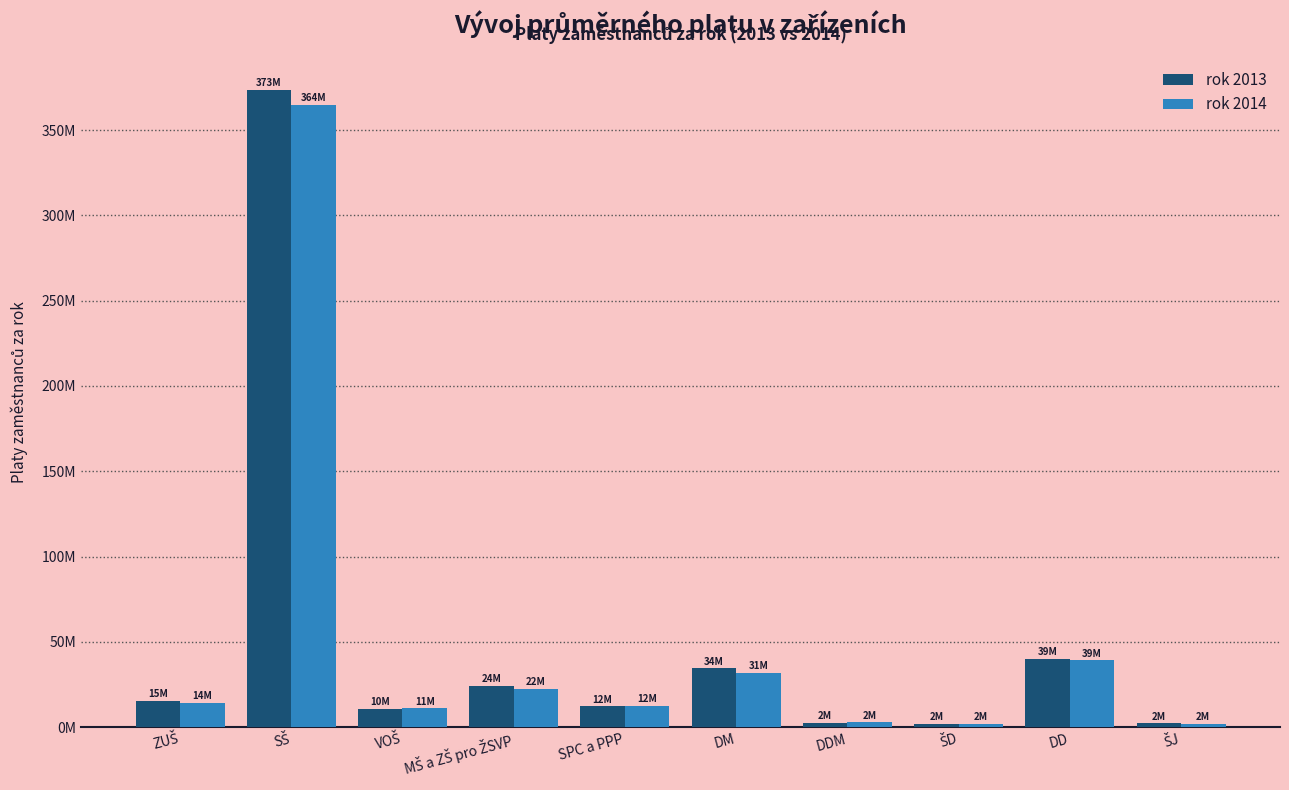

Are the bars grouped side by side (vs. stacked)?

Yes